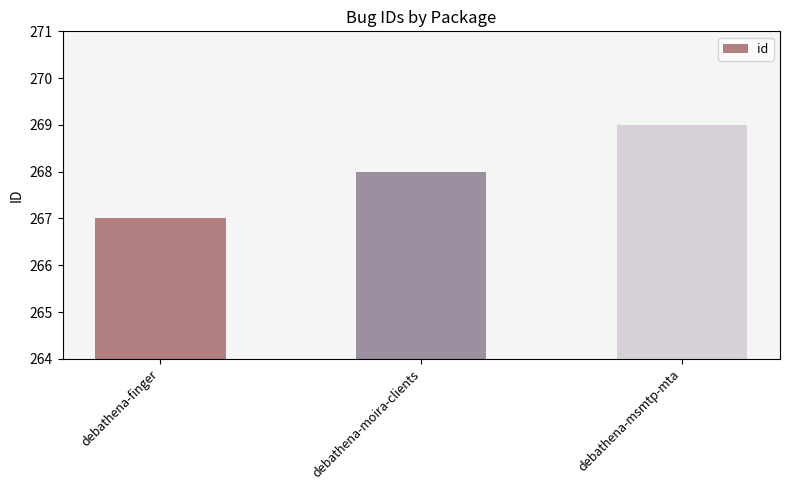

Reading right to left, what are all the values shown in this chart?

269	268	267